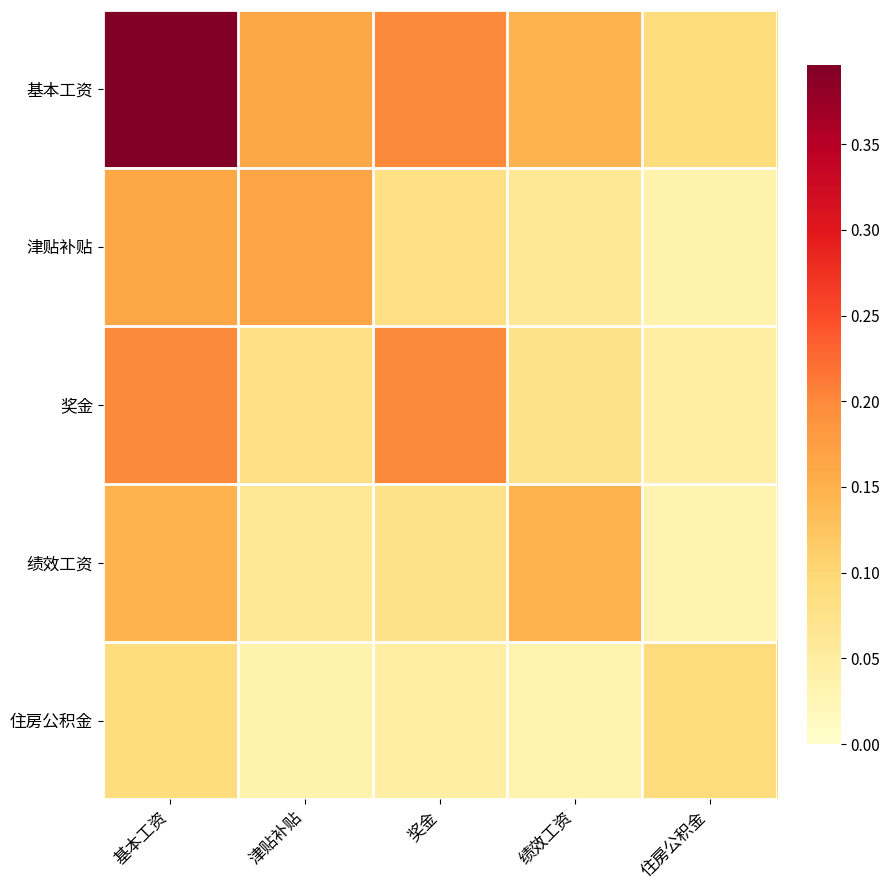

Count the number of categories in the chart.

5